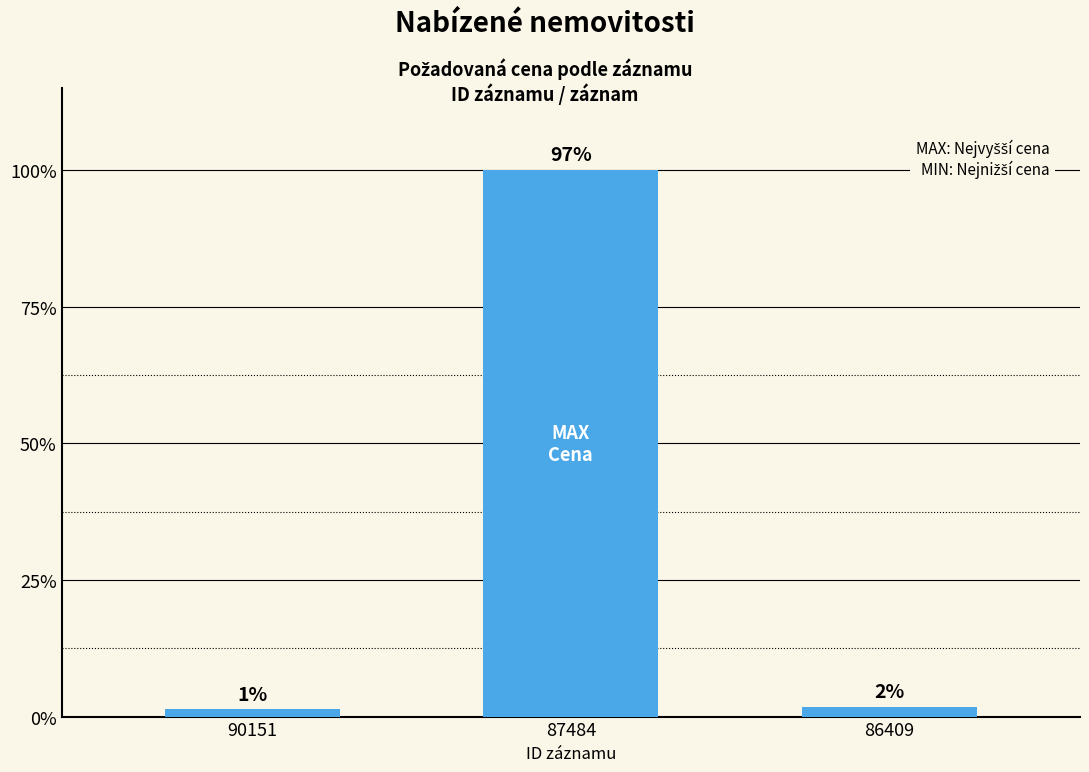

Does the chart contain any negative values?

No